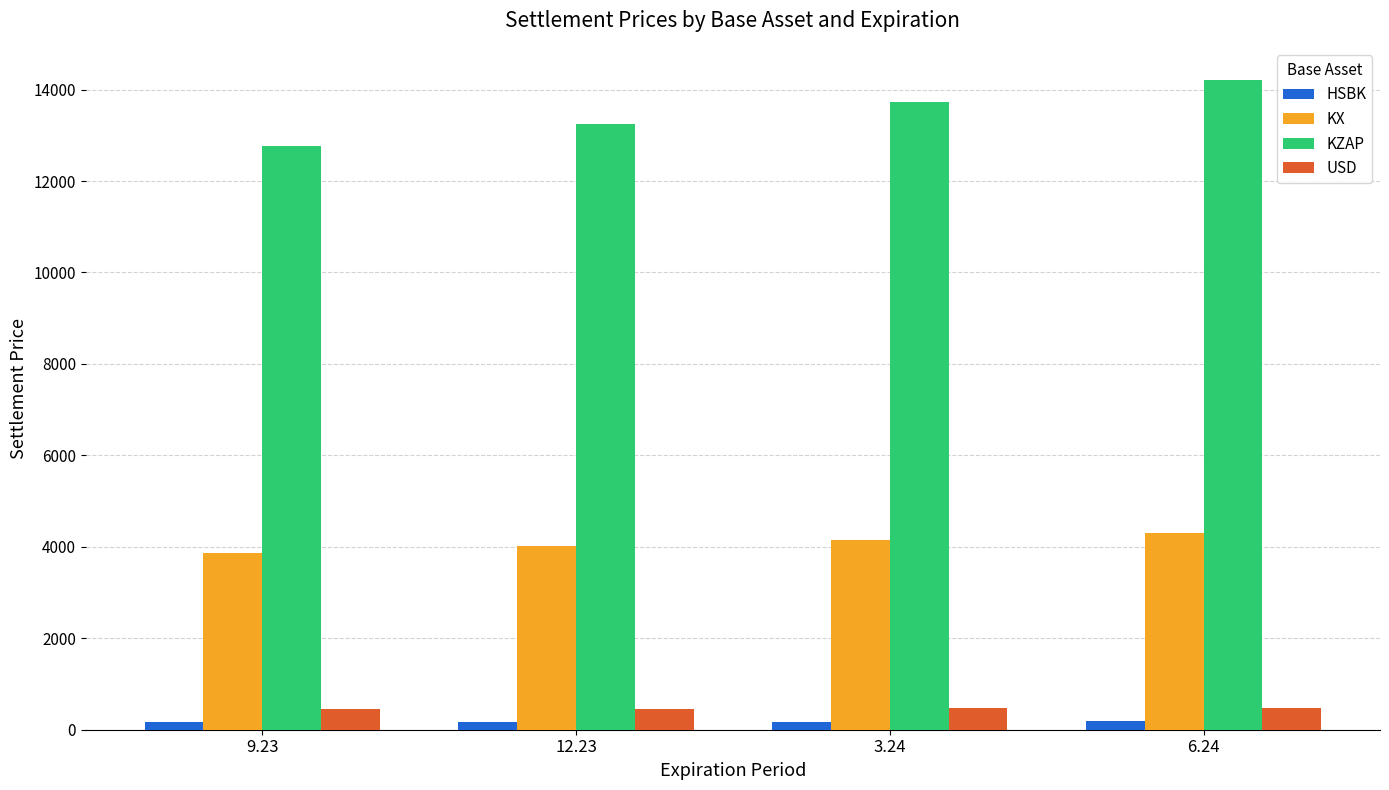

Between 9.23 and 3.24, which series saw the biggest shift?

KZAP